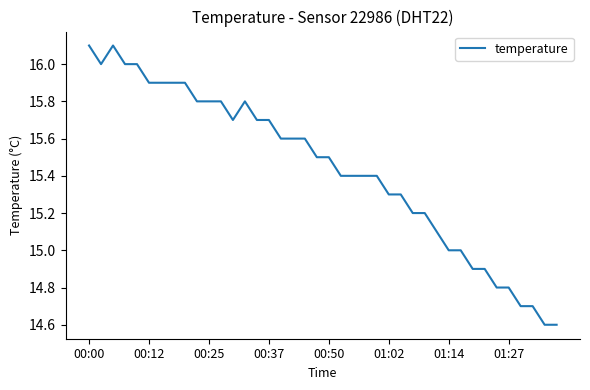

What is the maximum value shown in the chart?

16.1